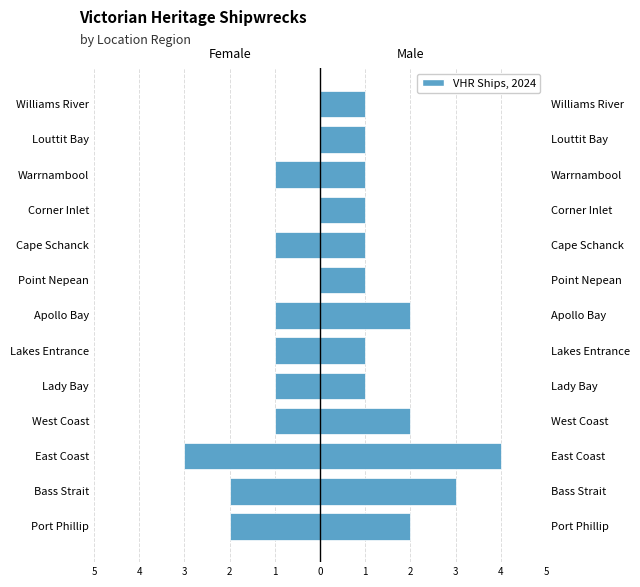

Reading left to right, transcribe all the data shown in this chart.

Left (Female): -2	-2	-3	-1	-1	-1	-1	0	-1	0	-1	0	0
Right (Male): 2	3	4	2	1	1	2	1	1	1	1	1	1